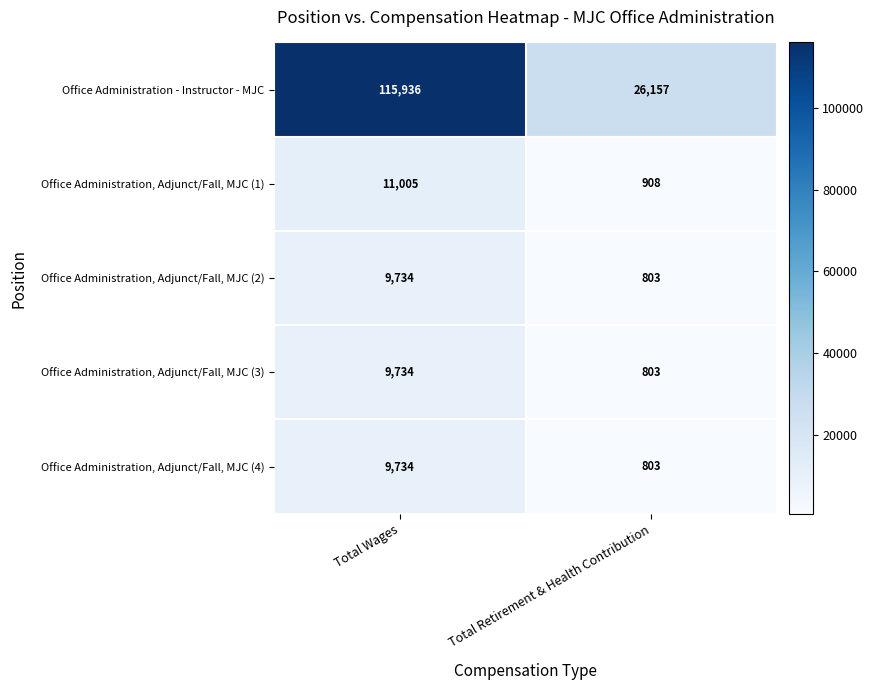

What is the total value across all series at Total Wages?

156143